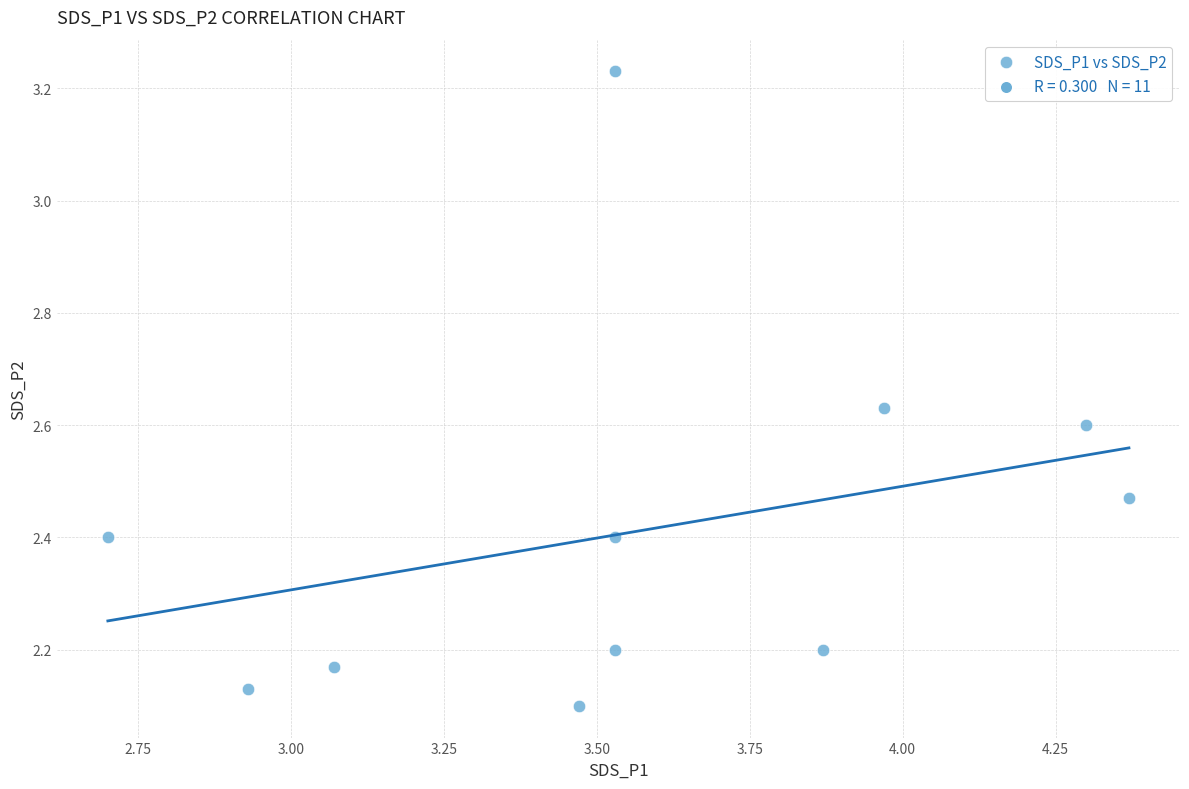

What is the range of Y values (max minus min)?

1.1